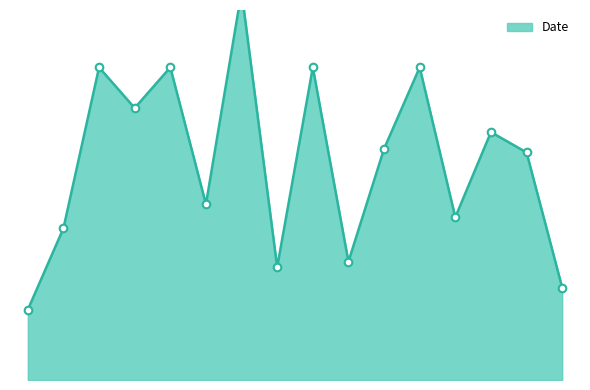

What is the change in value from rjp-20296 to rjp-20300?

-21